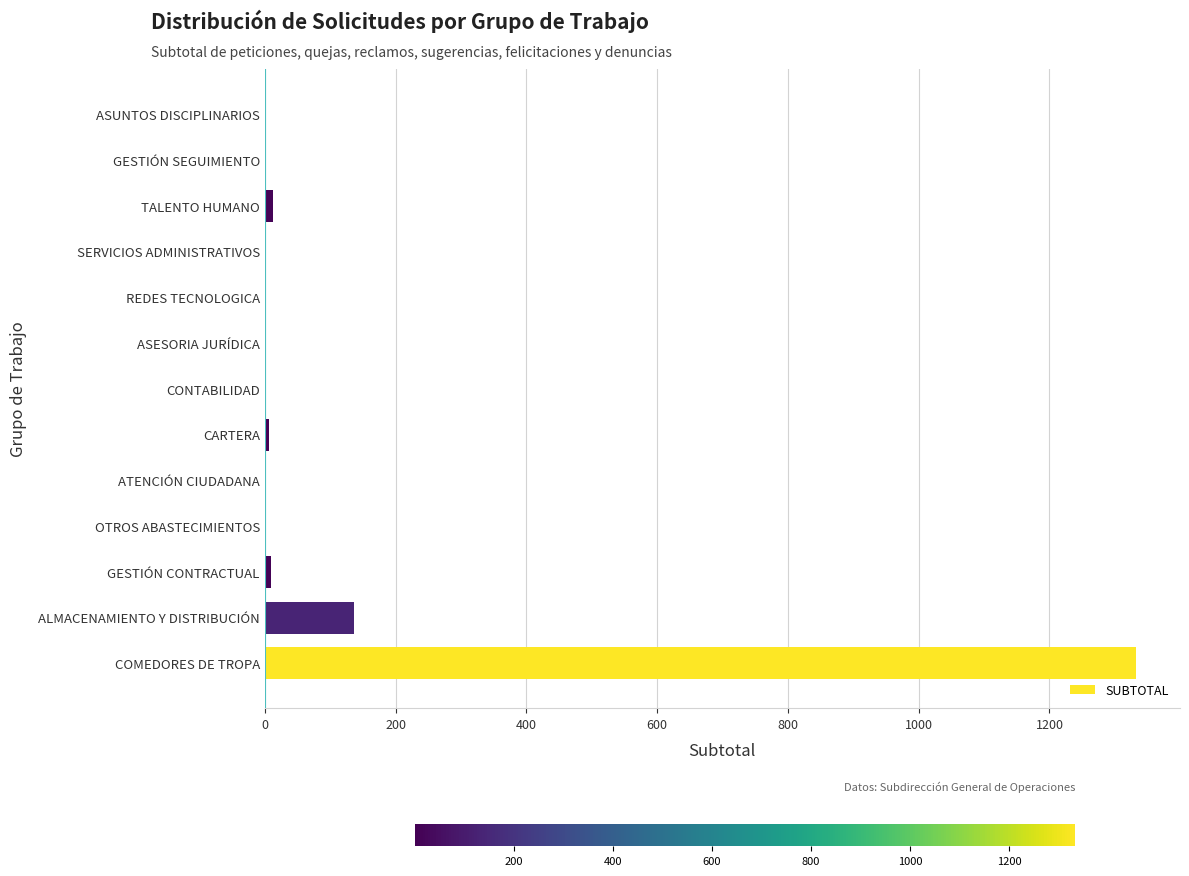

Which has a higher value, CONTABILIDAD or COMEDORES DE TROPA?

COMEDORES DE TROPA